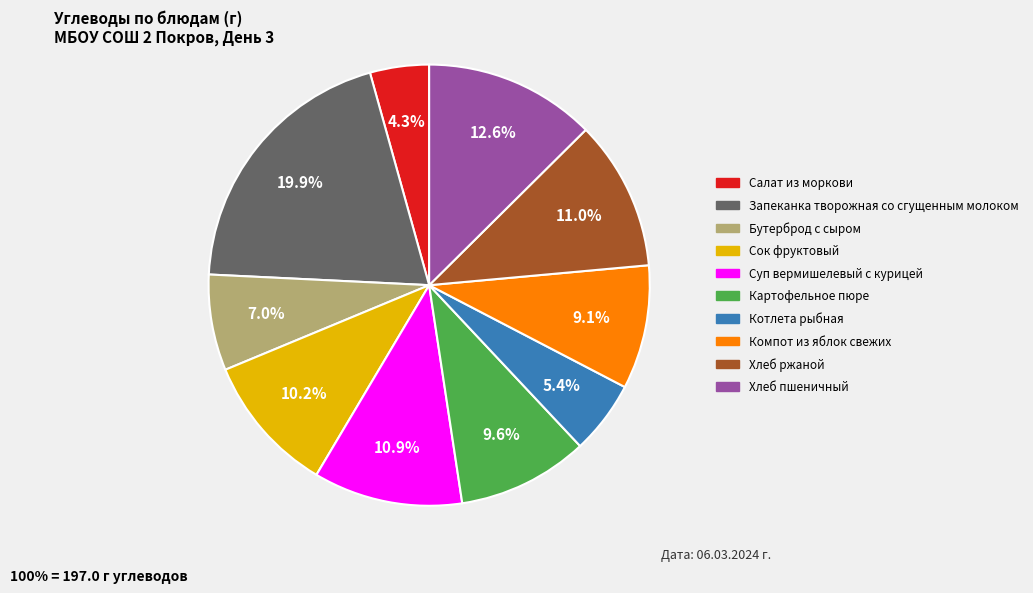

To the nearest percent, what is the combined percentage of Салат из моркови and Суп вермишелевый с курицей?

15%